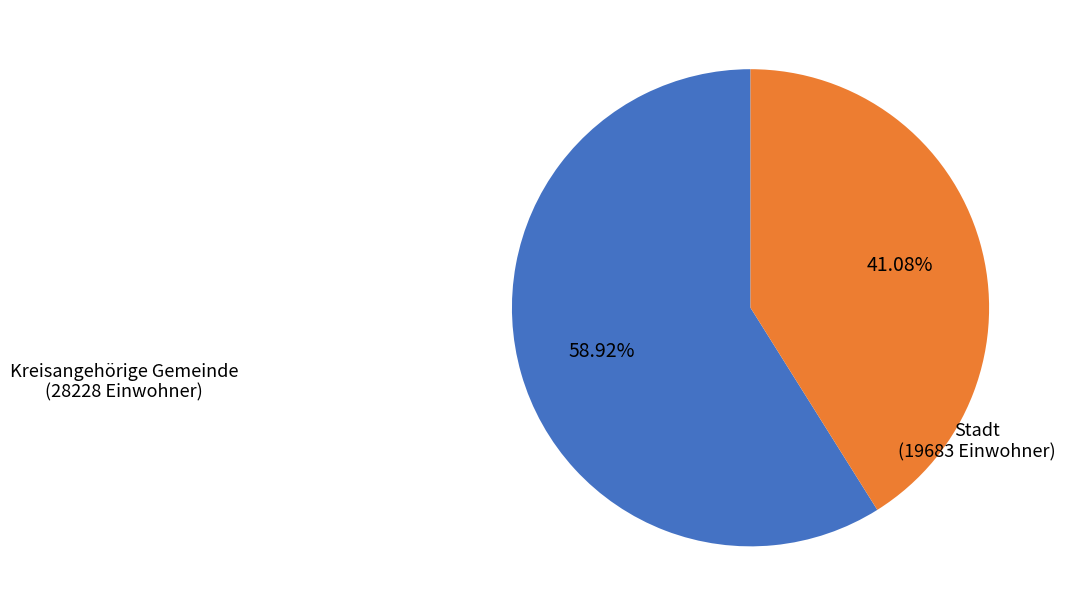

Does any single category account for the majority?

Yes